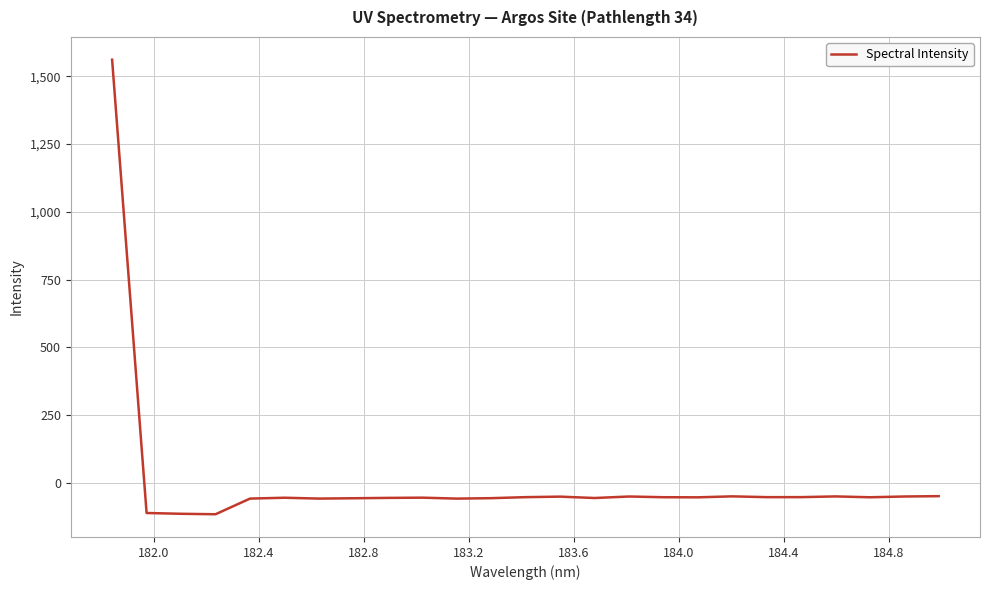

What is the greatest value displayed?

1560.9